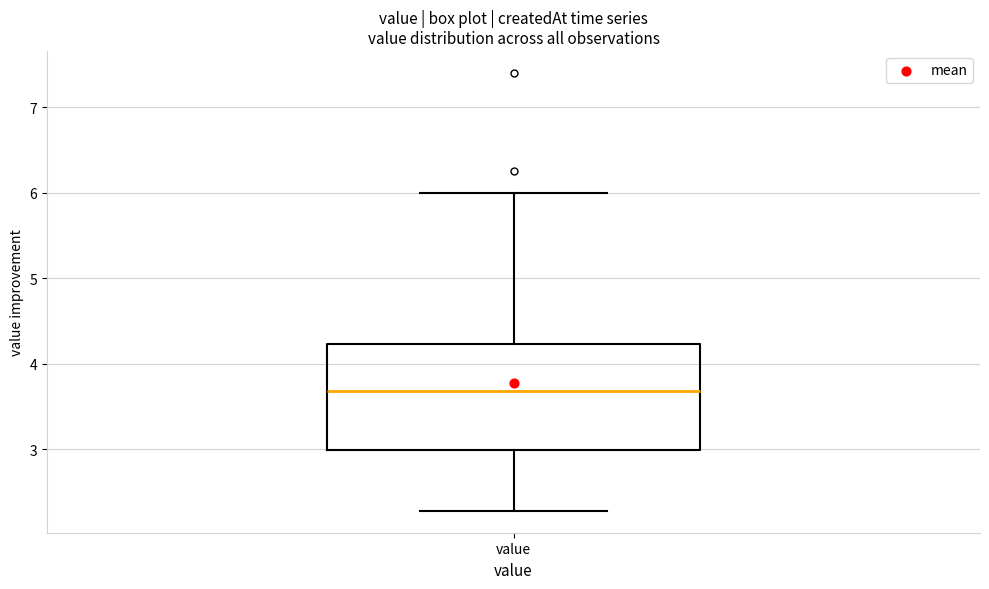

Read this box plot against the y-axis: the position of the median line, the range covered by the box, and the ends of both whiskers. The values are not printed on the chart, so give them approximately, as read against the axis.

median 3.7, box 3.0 to 4.2, whiskers 2.3 to 6.0